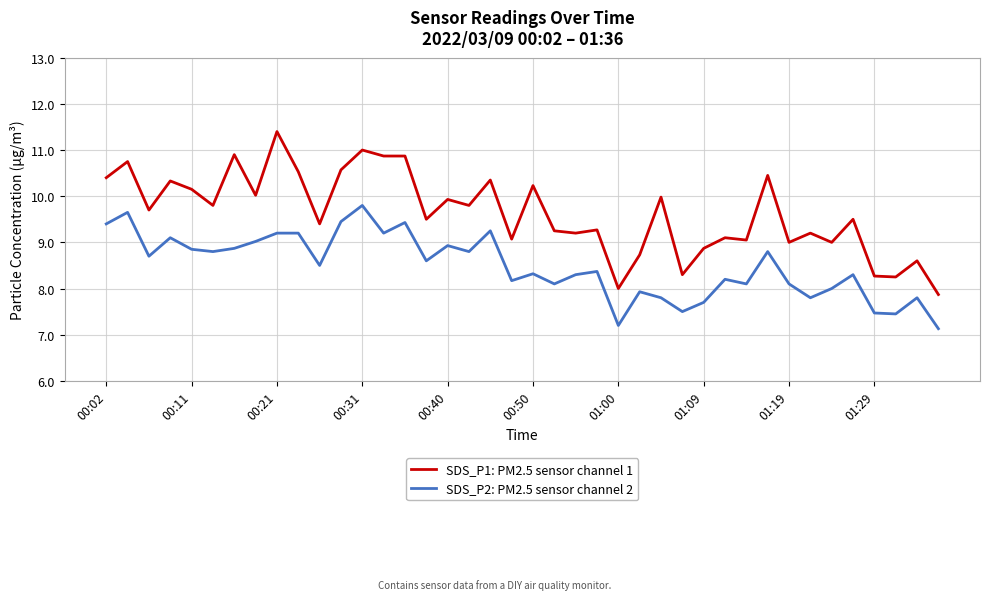

How many lines are shown in the chart?

2